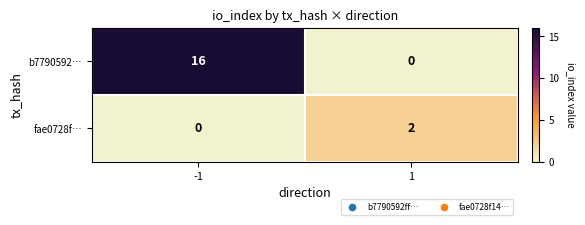

Which series has the widest spread of values?

b7790592…